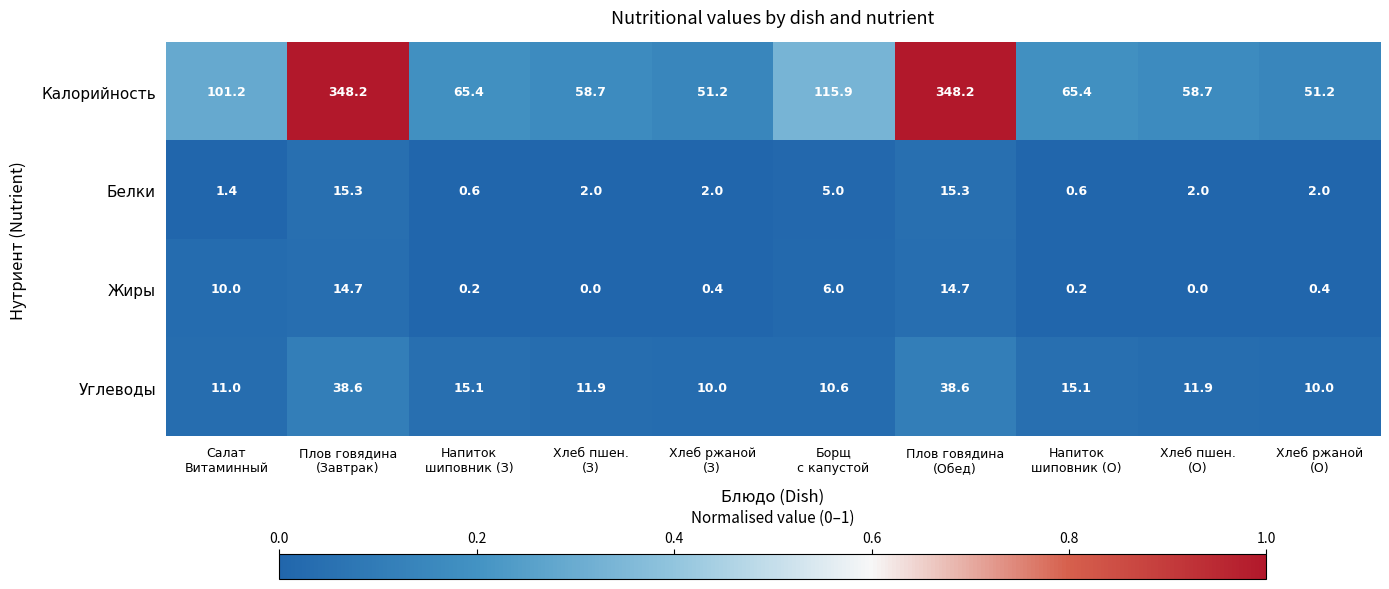

Which series has the largest total across all categories?

Калорийность